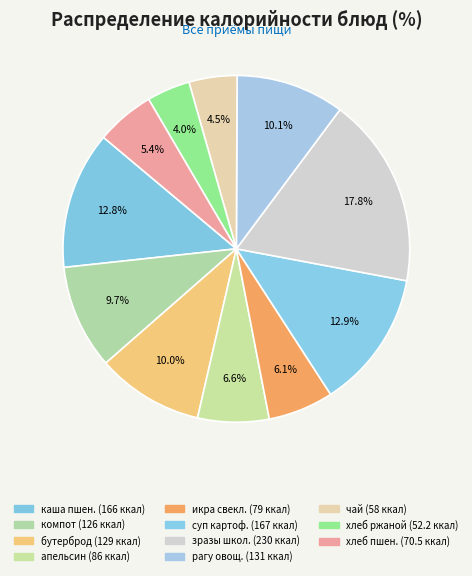

How many segments does this pie chart have?

11